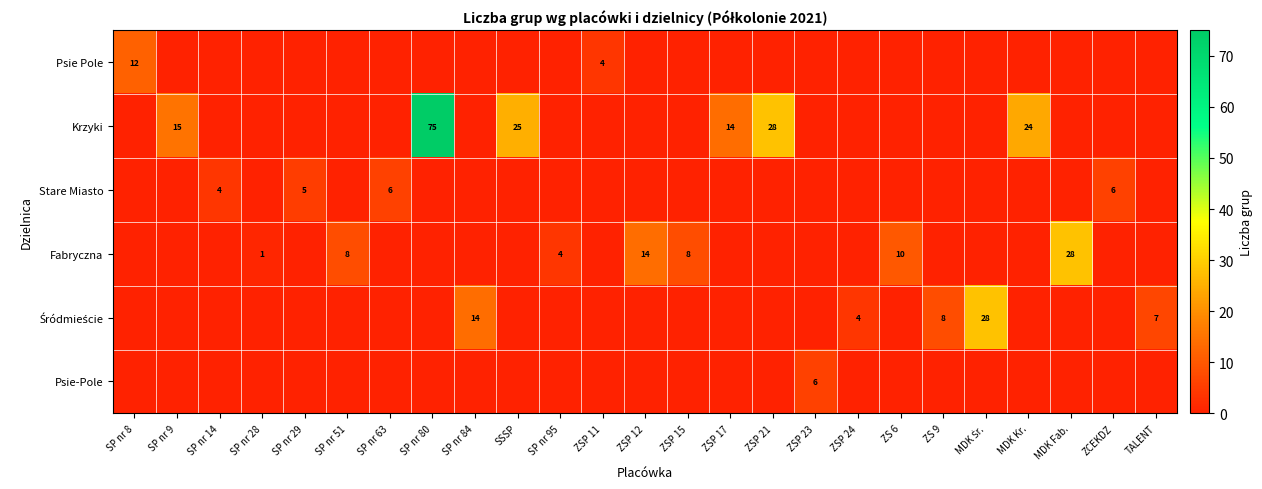

The value of Stare Miasto at SP nr 14 is 6. True or false?

False